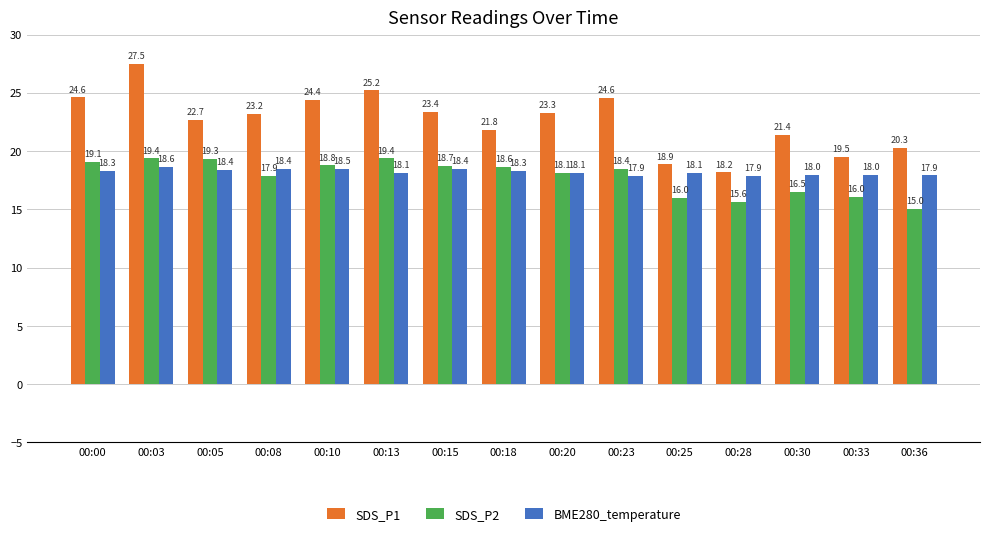

What is the value of the SDS_P1 bar at the 5th from the left?

24.4